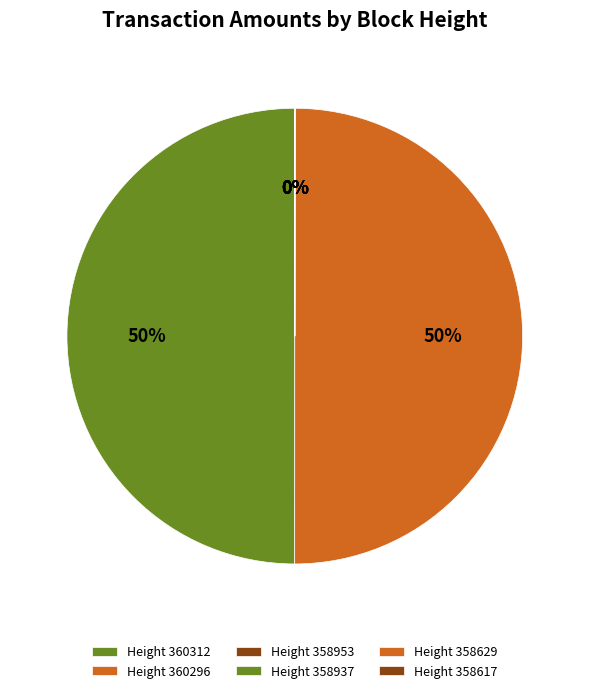

How many slices are in this pie chart?

6